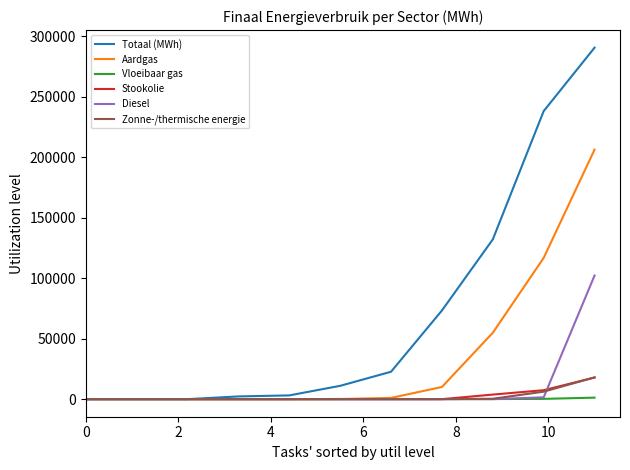

What is the greatest value displayed?

290425.7